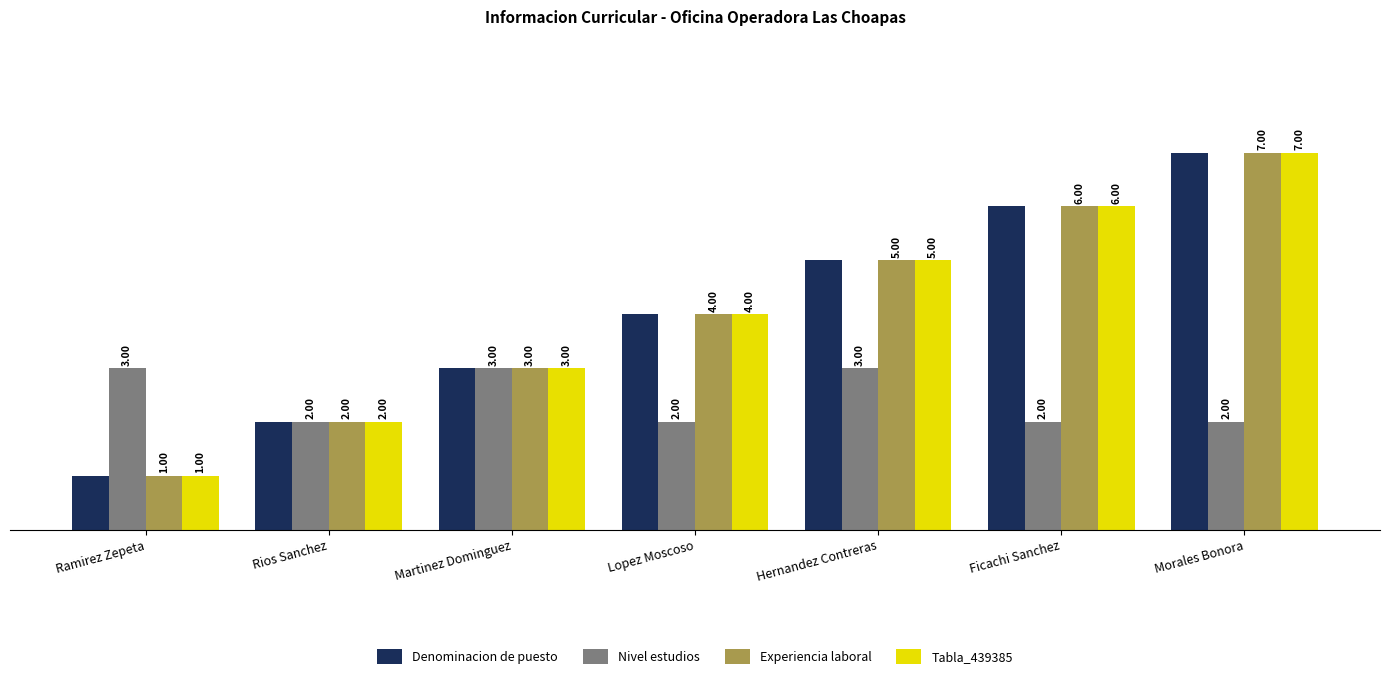

Is it true that Nivel estudios equals 2 at Ficachi Sanchez?

True